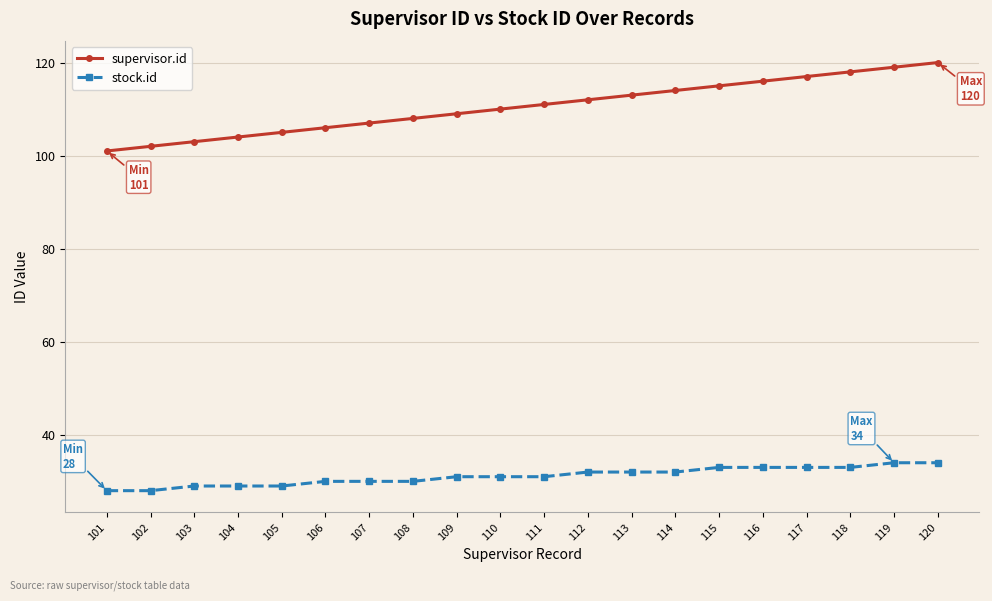

At how many categories does at least one series exceed 76?

20